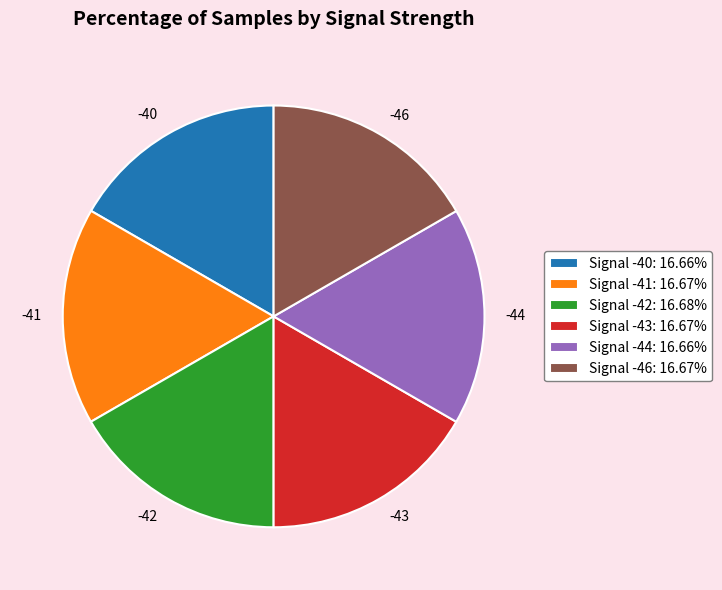

How many slices are in this pie chart?

6